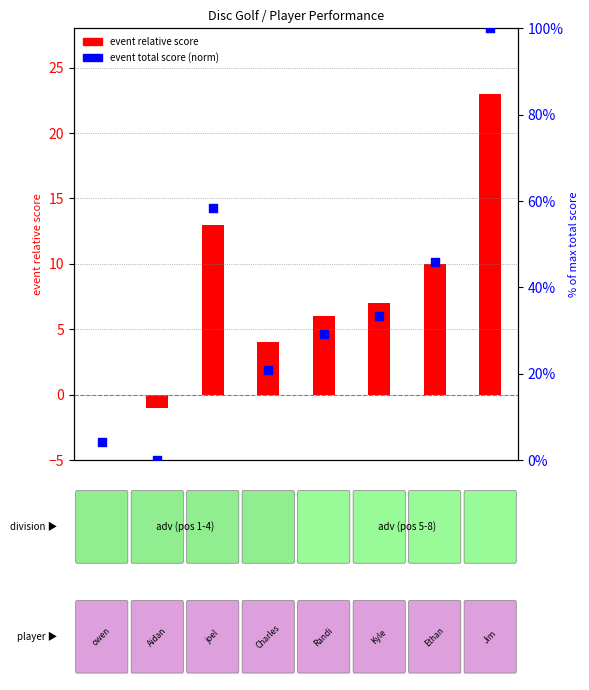

What is the change in value from 1 to 4?

+29.2